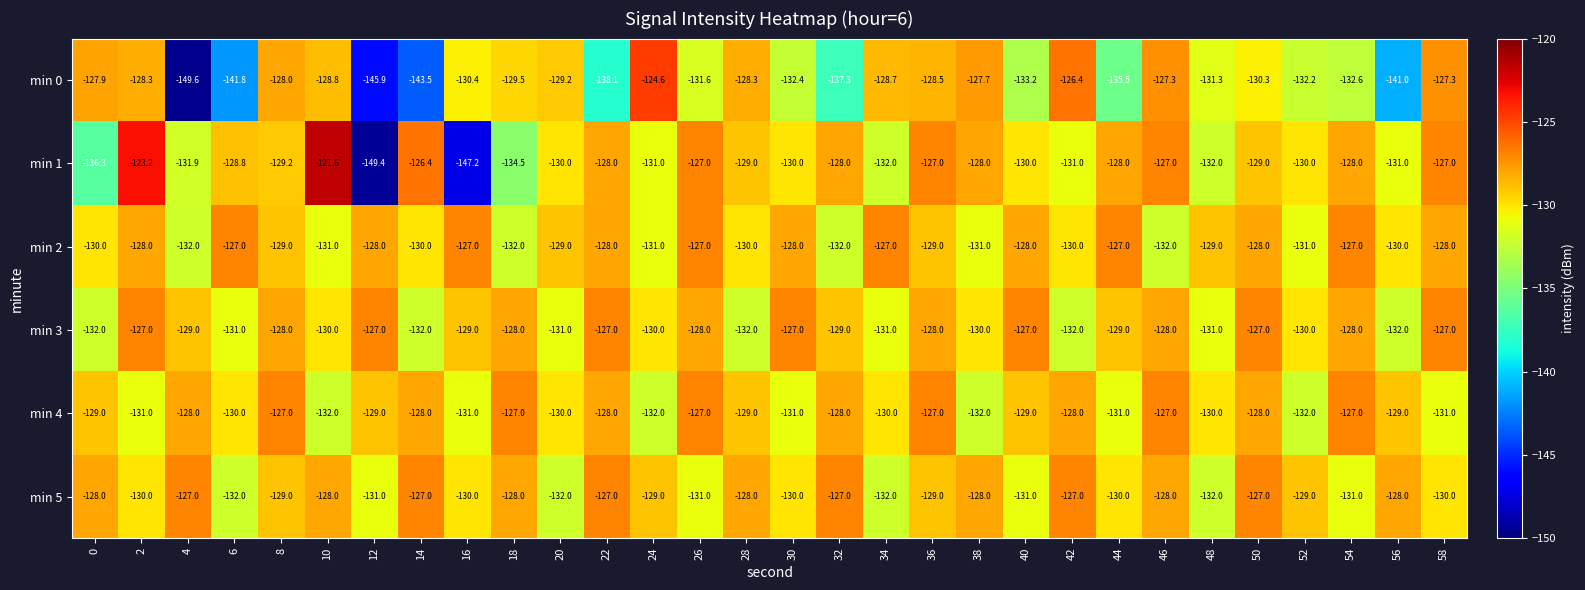

What is the difference between the highest and lowest values at 32?

10.3